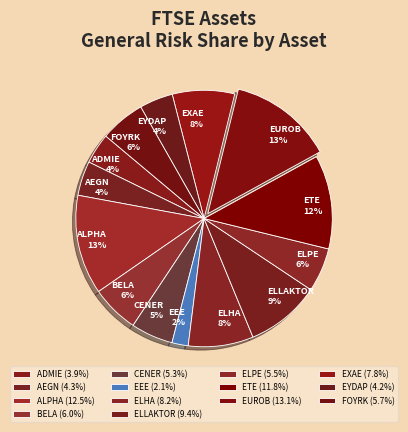

Is AEGN the majority of the pie?

No